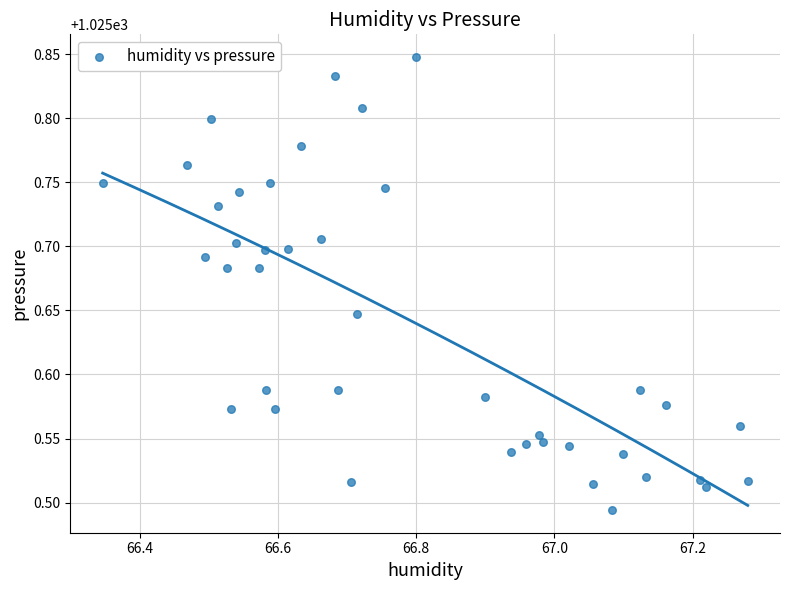

What is the range of X values (max minus min)?

0.9